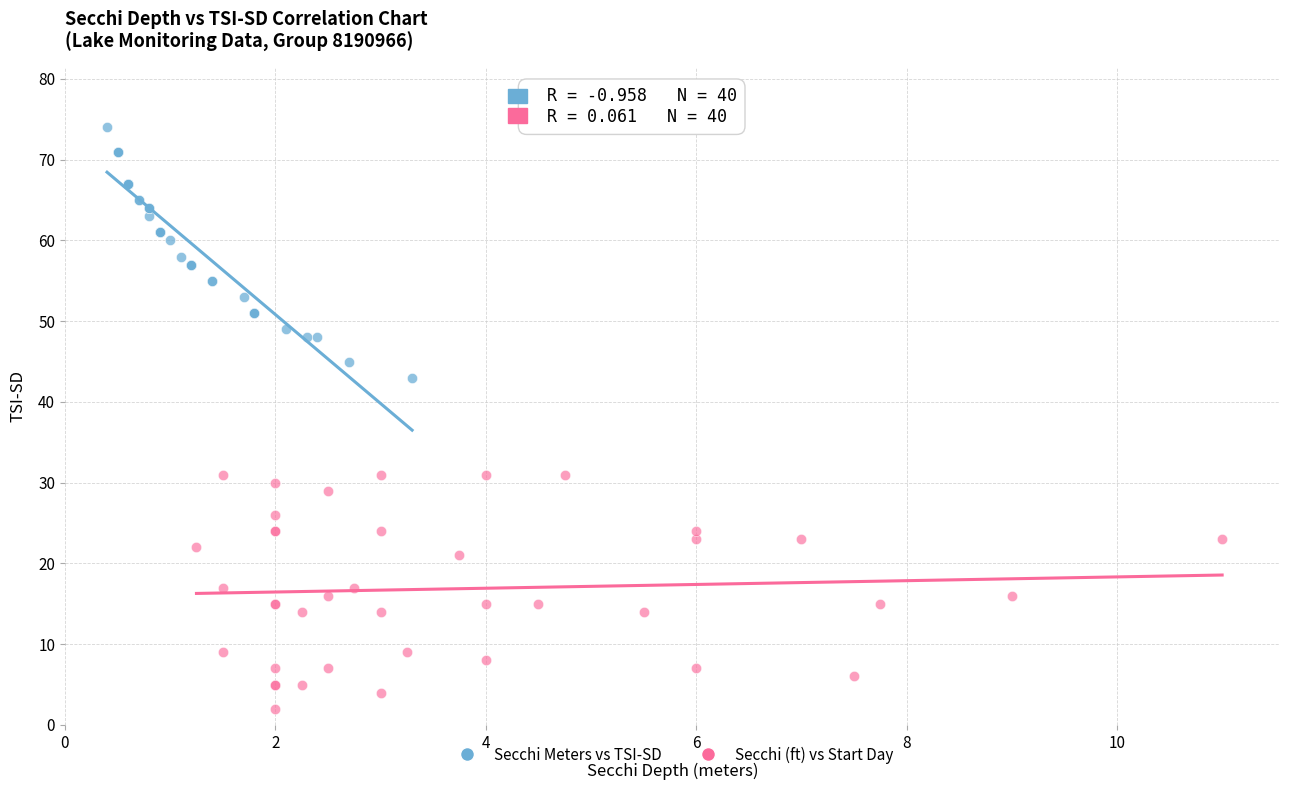

Which series reaches the minimum Y coordinate?

Secchi (ft) vs Start Day